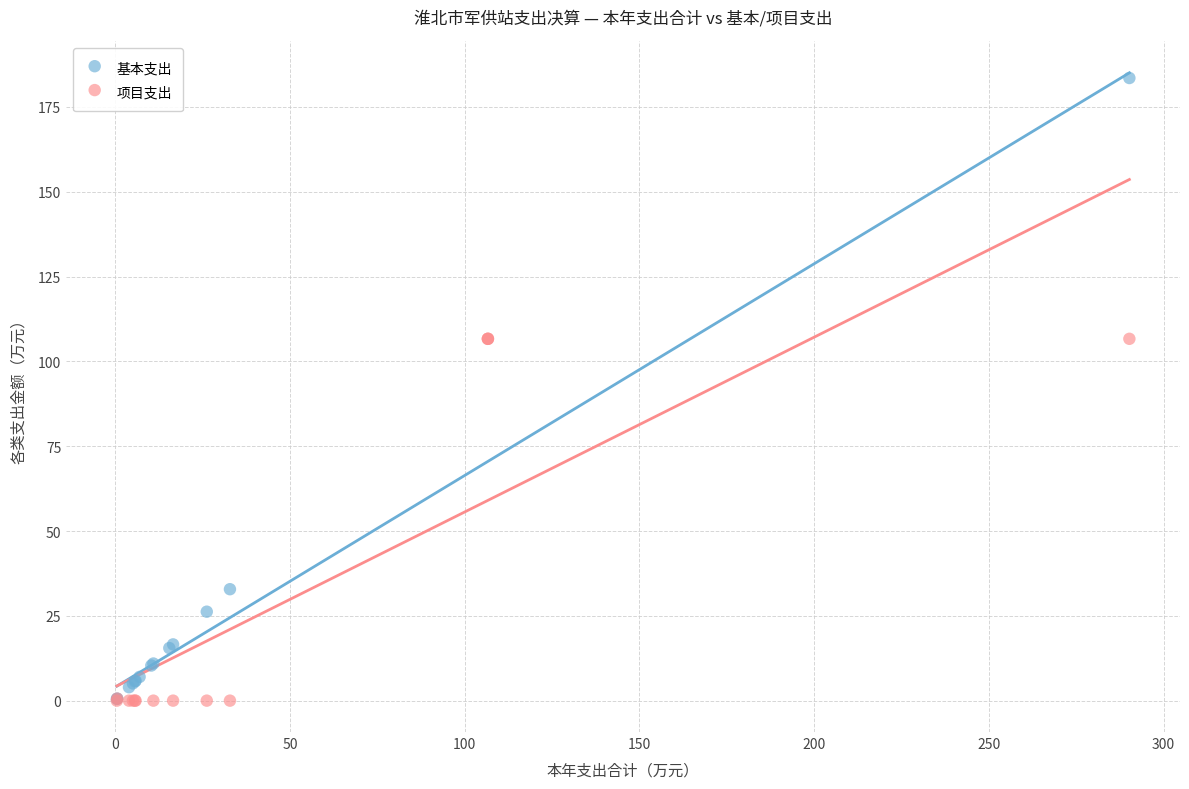

Which series contains the highest Y value?

基本支出